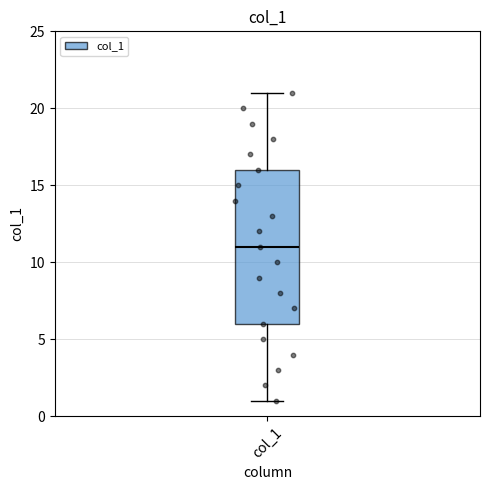

Where does the median line of the box for col_1 sit on the y-axis? The values are not printed on the chart, so give them approximately, as read against the axis.

11